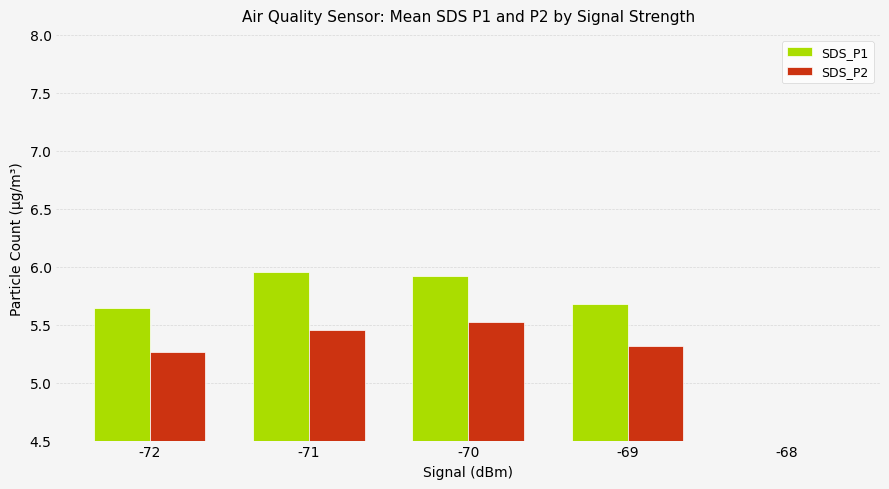

Which series has the widest spread of values?

SDS_P1